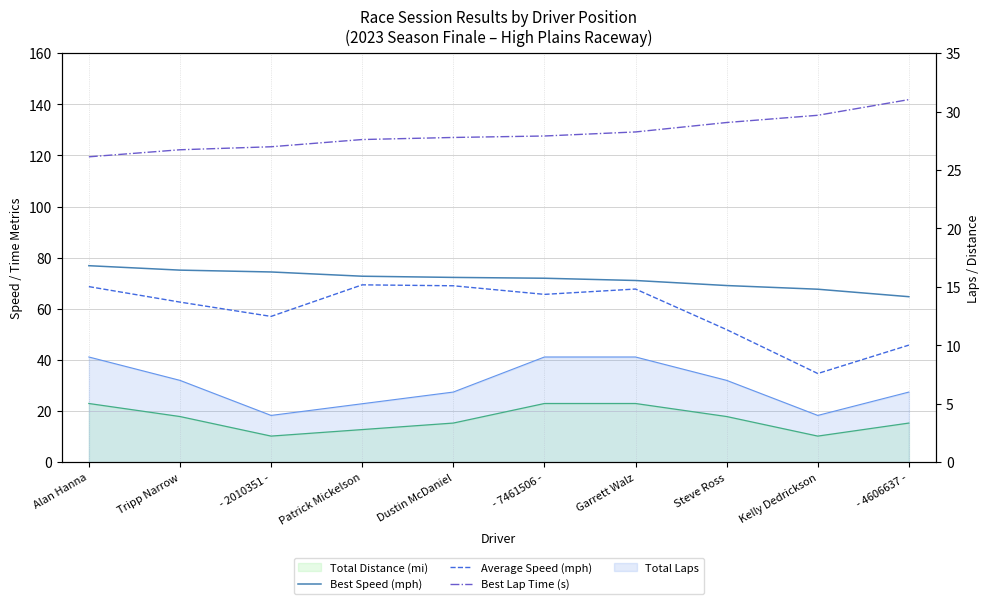

What is the difference between the maximum and minimum values in the Best Speed (mph) series?

12.1